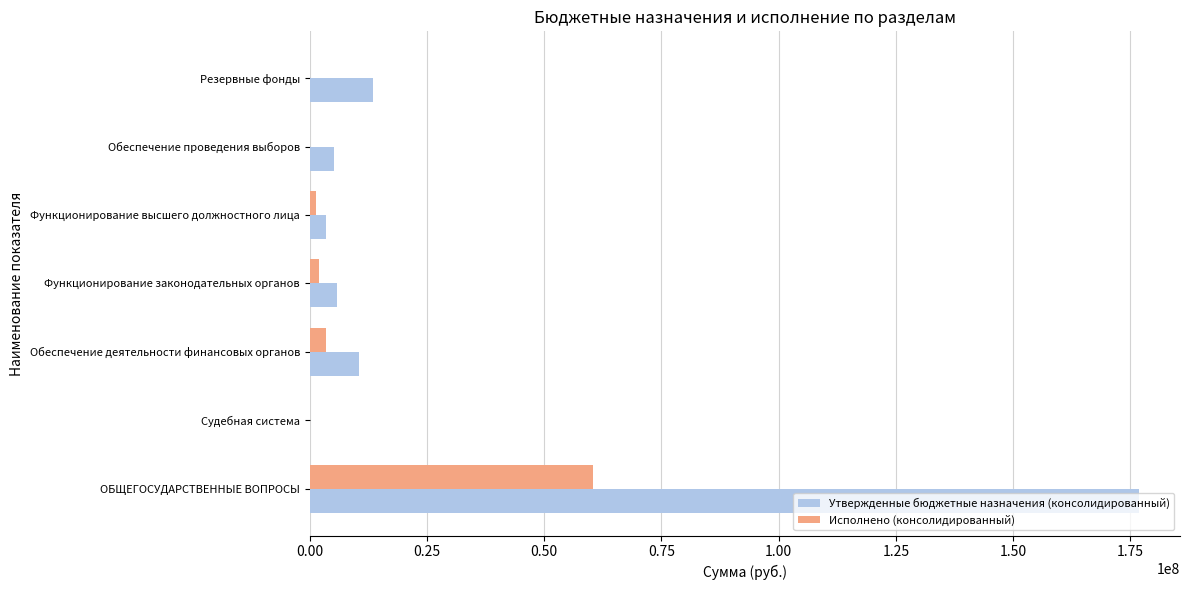

True or false: Утвержденные бюджетные назначения (консолидированный) has a value of 5757370.0 at Функционирование законодательных органов.

True